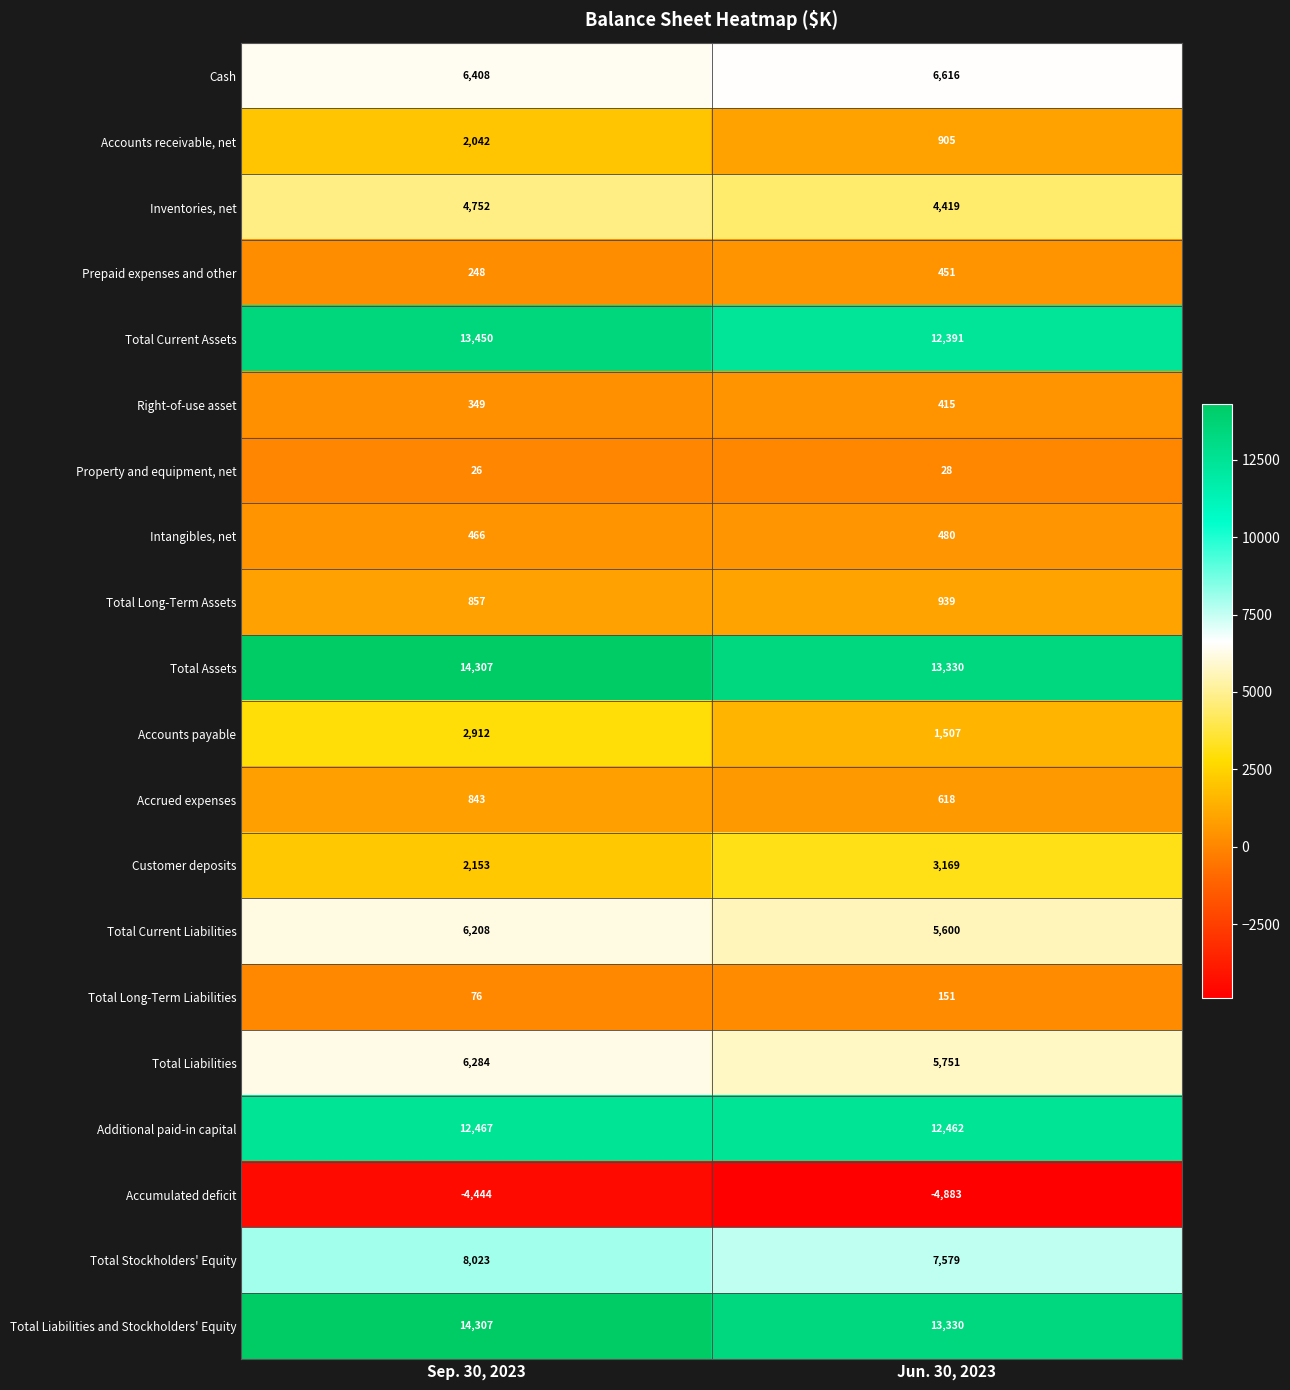

Which series has the largest range (max minus min)?

Accounts payable